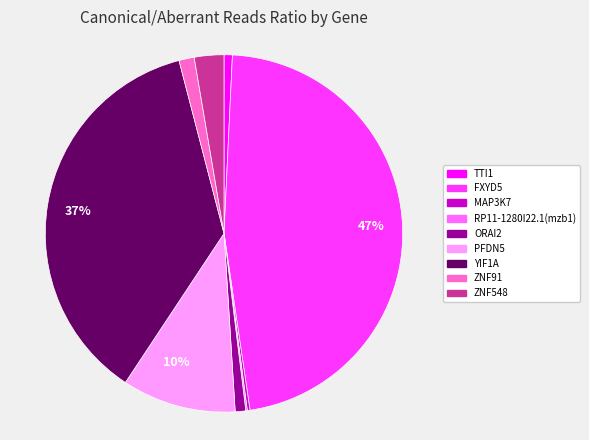

Is there any slice that represents more than half of the pie?

No